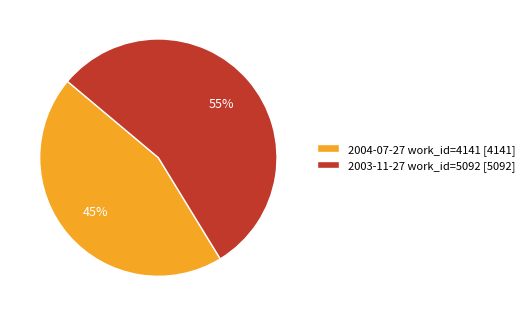

Which slice is the smallest?

2004-07-27